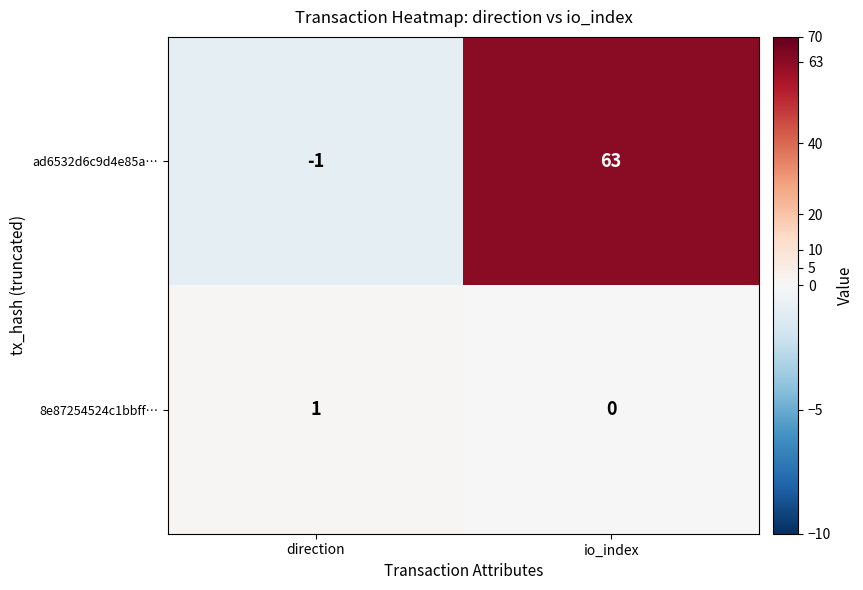

At which category is the sum across all series the highest?

io_index